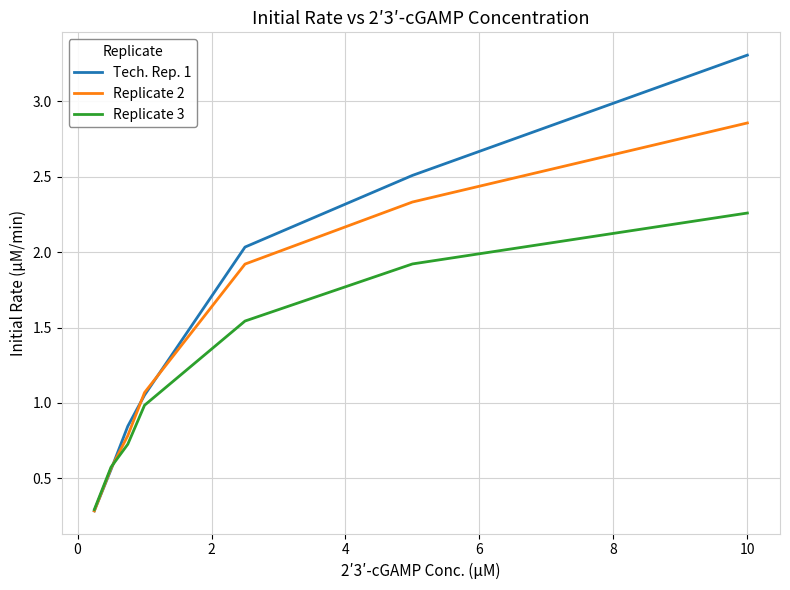

Rank the series by their maximum value, from highest to lowest.

Tech. Rep. 1, Replicate 2, Replicate 3